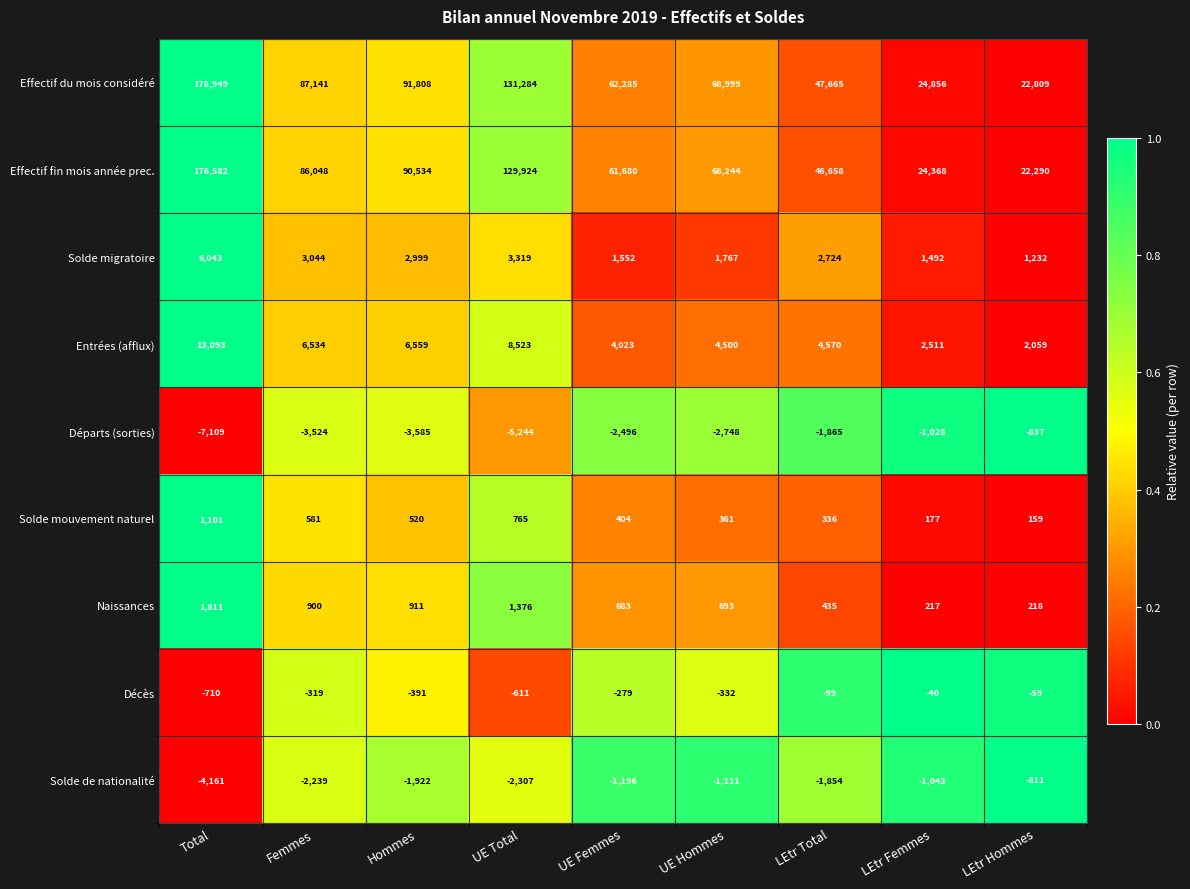

Which series has the largest total across all categories?

Effectif du mois considéré